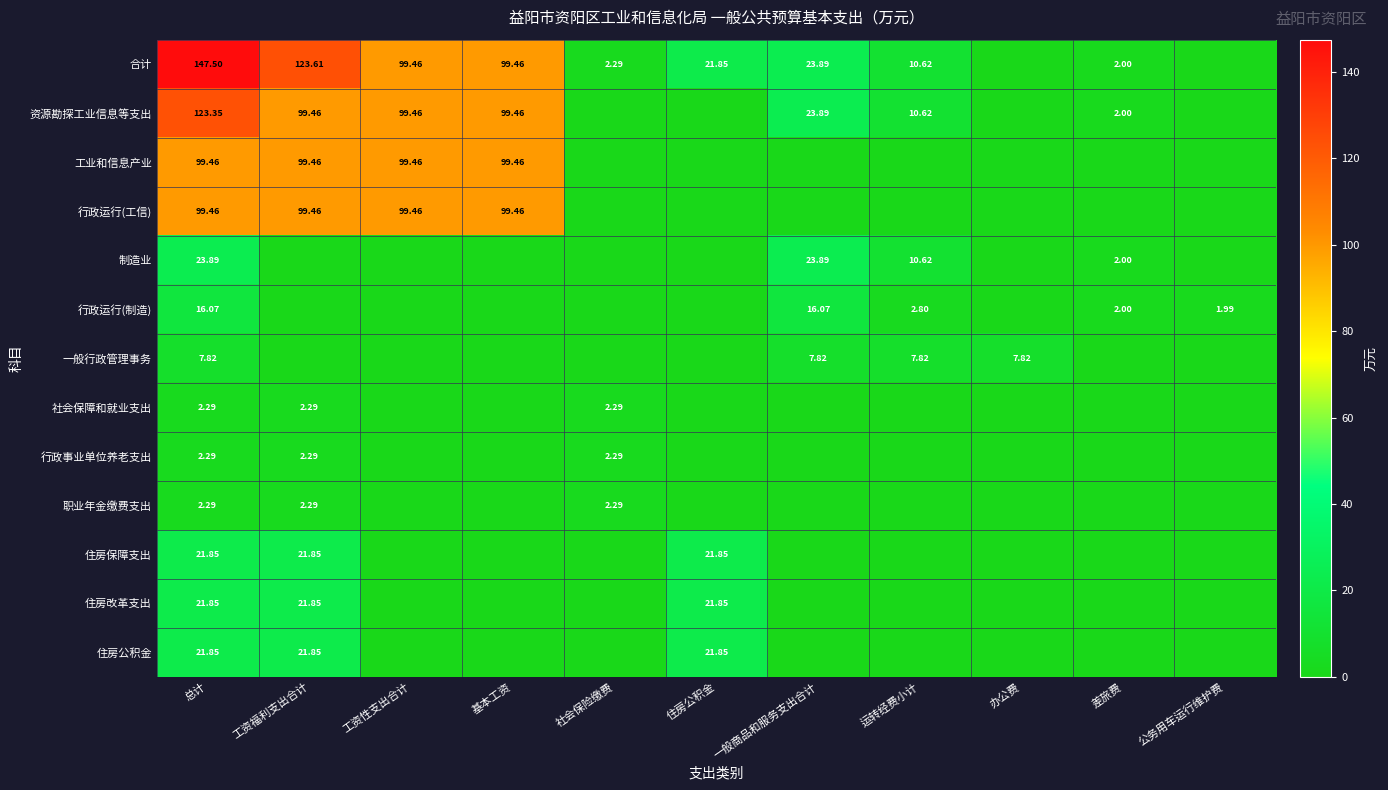

Which series has the largest total across all categories?

合计